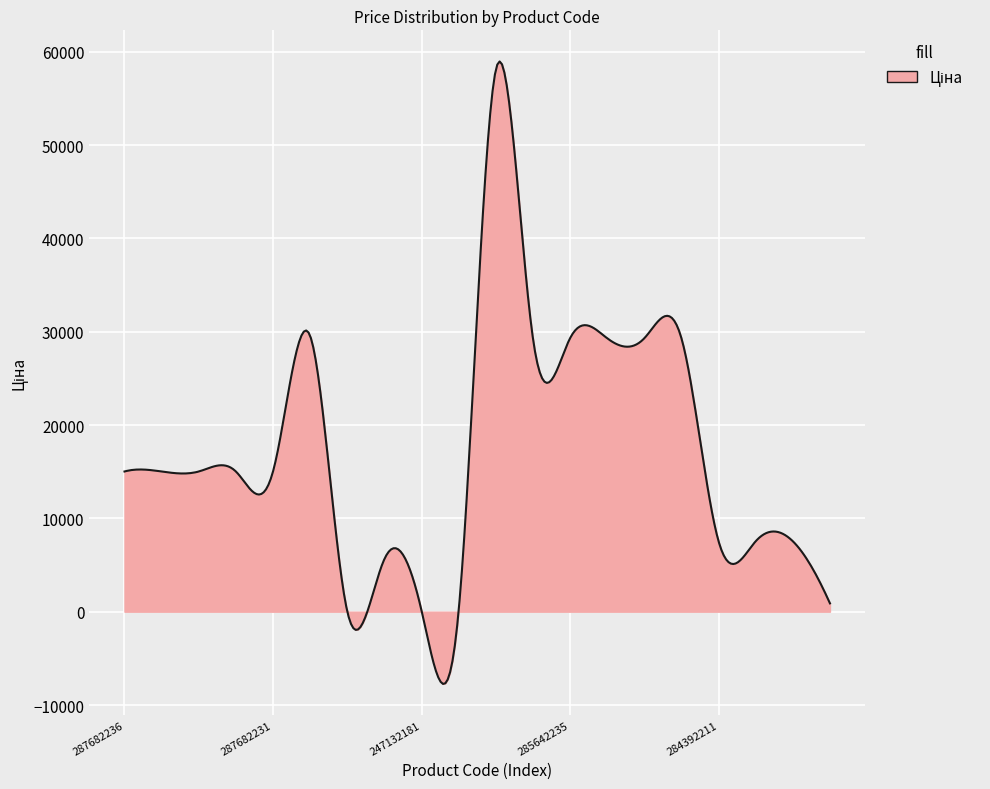

How many lines are shown in the chart?

1